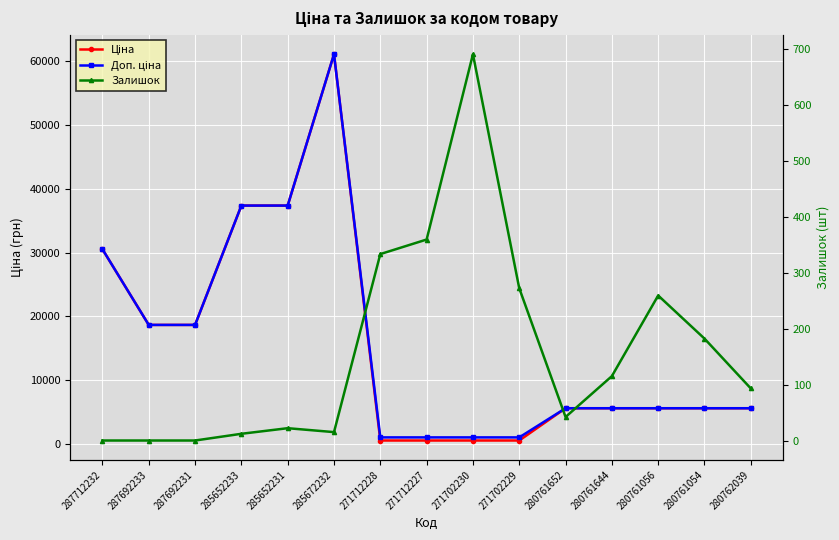

Where is Залишок nearest to the value 345?

271712228